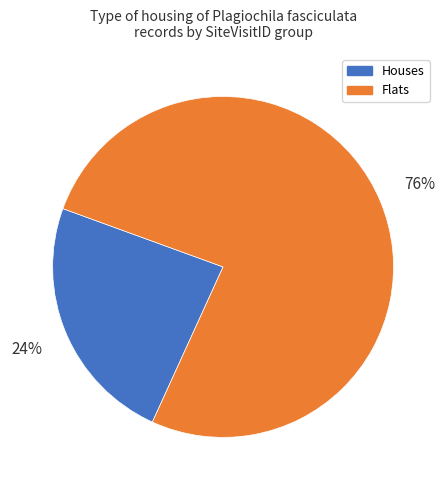

To the nearest percent, what portion does Houses represent?

24%